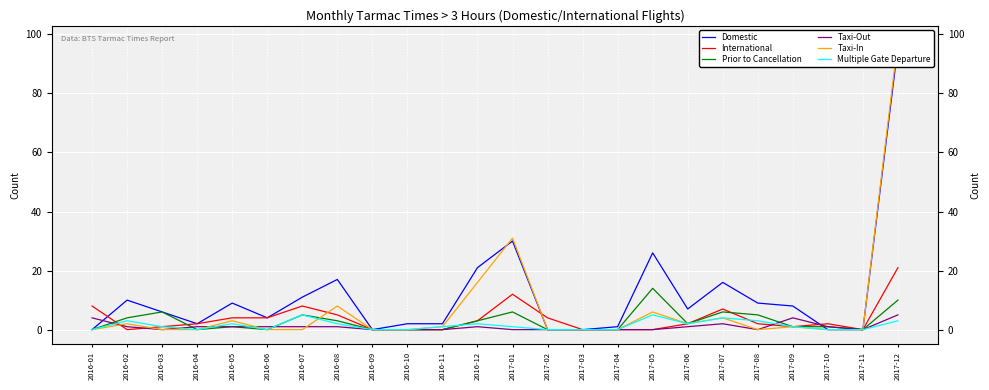

Reading left to right, what are all the values shown in this chart?

Domestic: 0	10	6	2	9	4	11	17	0	2	2	21	30	0	0	1	26	7	16	9	8	0	0	96
International: 8	0	1	2	4	4	8	5	0	0	0	3	12	4	0	0	0	2	7	2	1	2	0	21
Prior to Cancellation: 0	4	6	0	1	0	5	3	0	0	0	3	6	0	0	0	14	2	6	5	1	1	0	10
Taxi-Out: 4	1	0	1	1	1	1	1	0	0	0	1	0	0	0	0	0	1	2	0	4	1	0	5
Taxi-In: 0	2	0	0	3	0	0	8	0	0	1	16	31	0	0	0	6	2	4	0	1	0	0	98
Multiple Gate Departure: 0	3	1	0	2	0	5	2	0	0	1	2	1	0	0	0	5	2	4	3	1	0	0	3